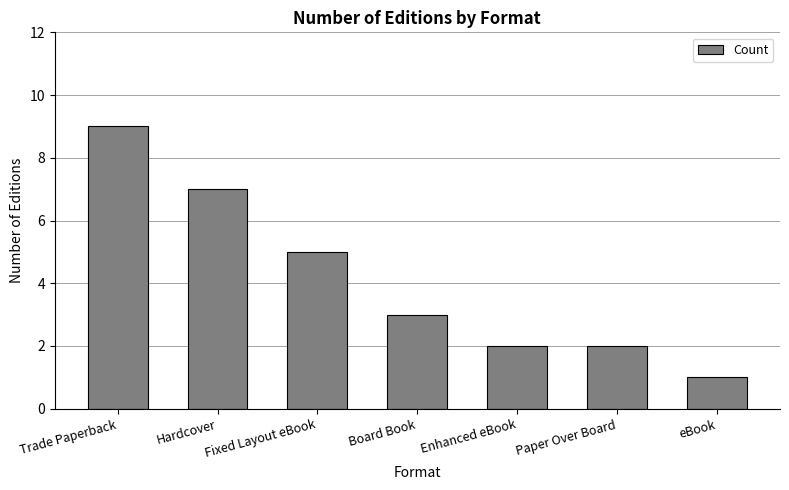

What position from the left is Fixed Layout eBook?

3